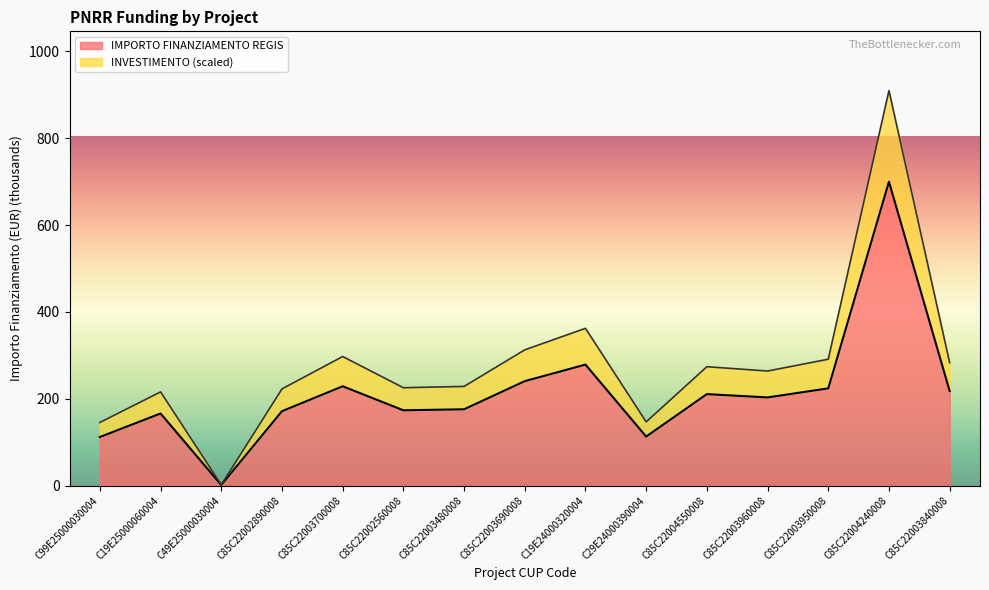

Where is the first local maximum?

C19E25000060004